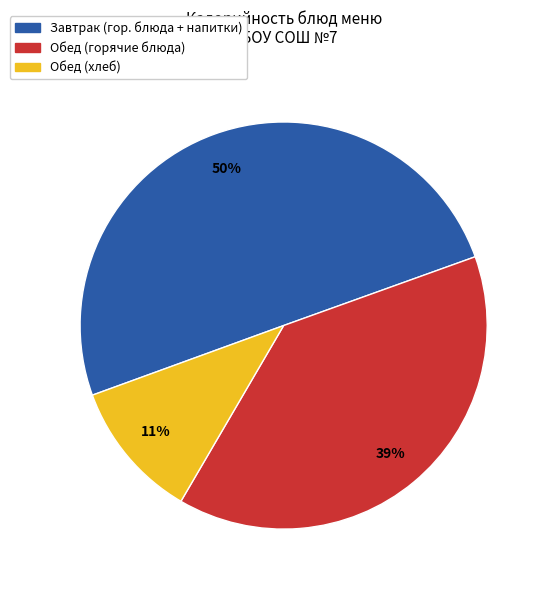

To the nearest percent, what is the average slice percentage?

33%